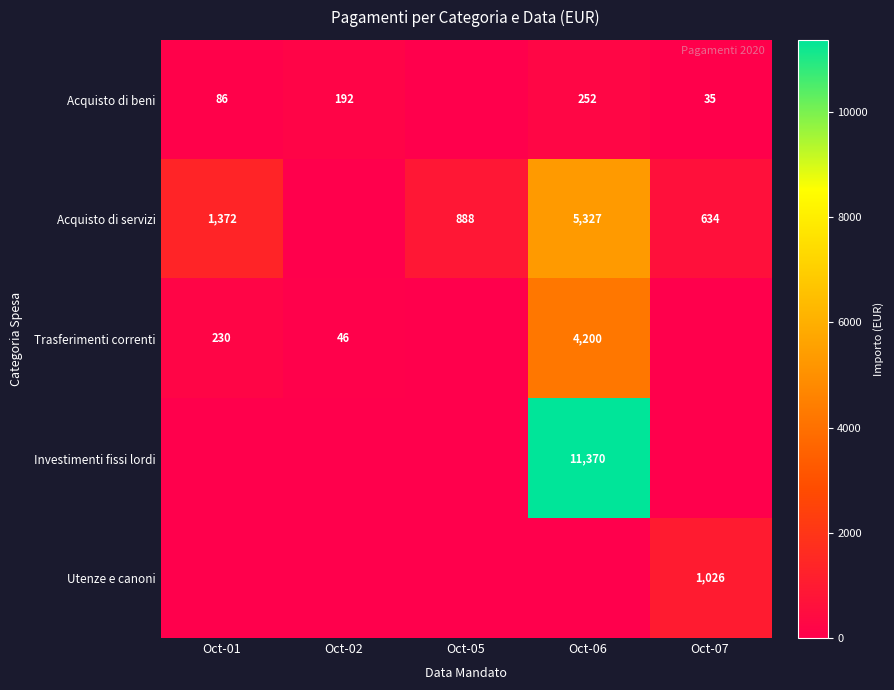

What is the difference between the Acquisto di beni values at Oct-02 and Oct-01?

106